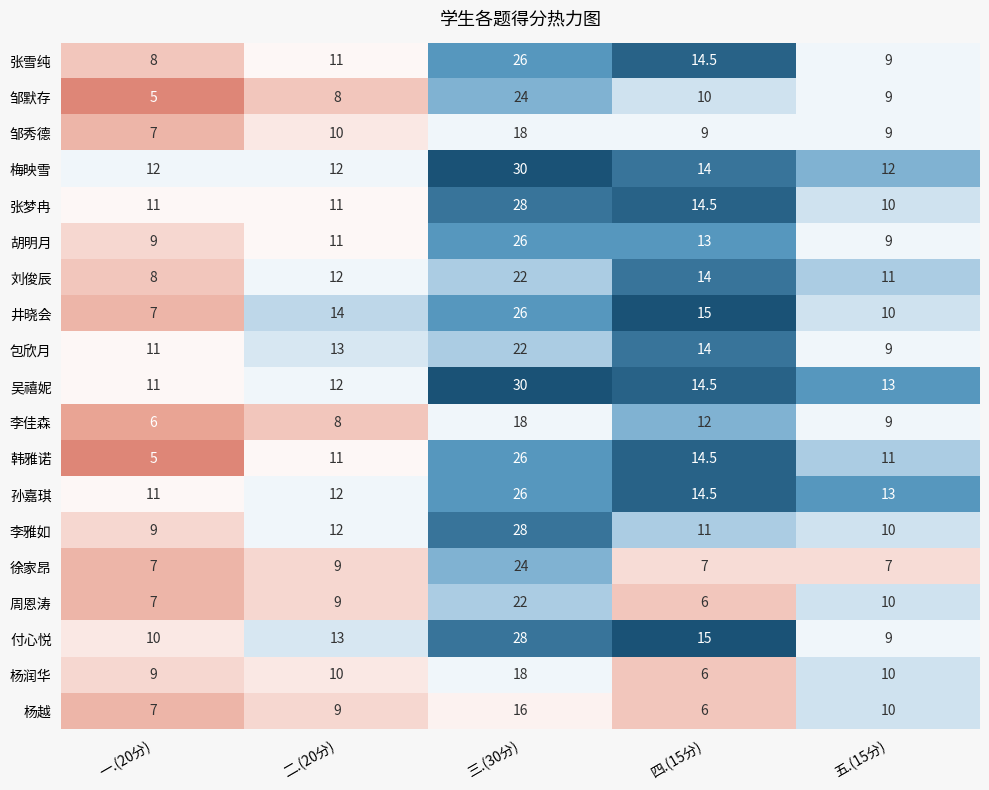

What is the smallest value displayed?

5.0